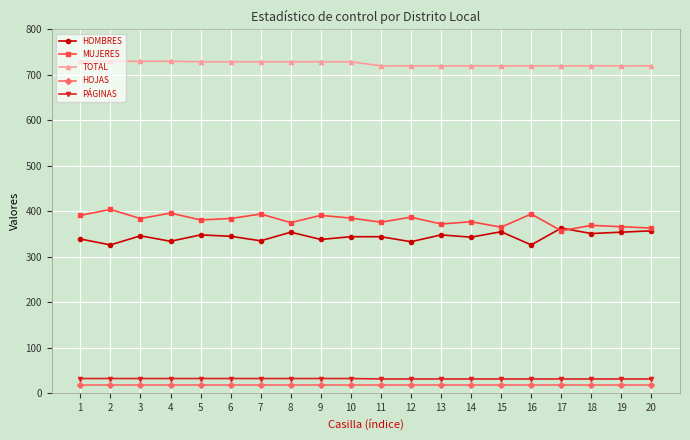

What are all the series names shown in the legend?

HOMBRES, MUJERES, TOTAL, HOJAS, PÁGINAS